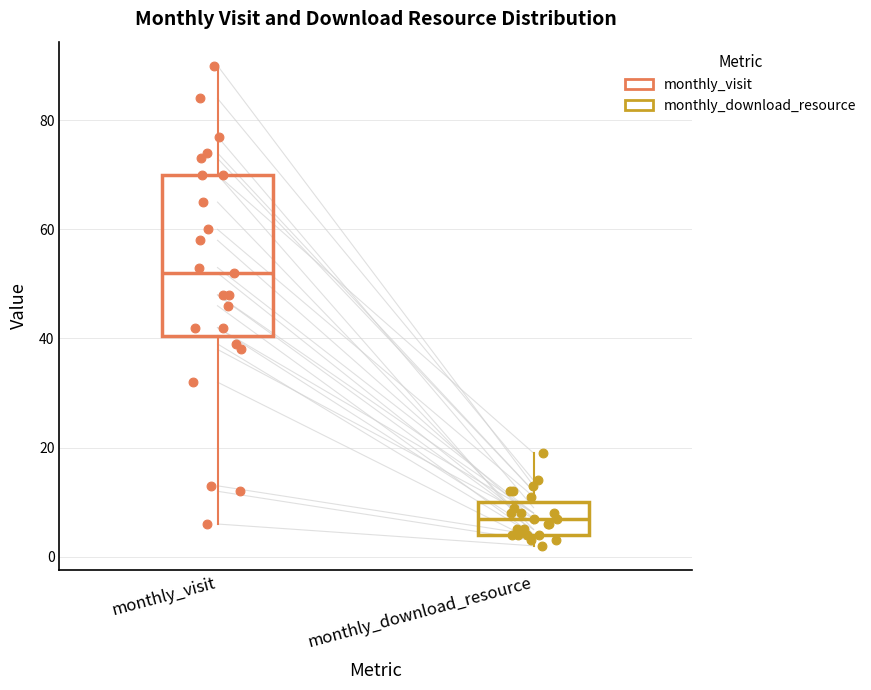

Reading left to right, transcribe this box plot: for each box, give where its median line is, the range the box spans, and where its two whiskers end, as read against the y-axis. The values are not printed on the chart, so give them approximately, as read against the axis.

monthly_visit: median 52, box 40 to 70, whiskers 6 to 90
monthly_download_resource: median 8, box 4 to 10, whiskers 2 to 20